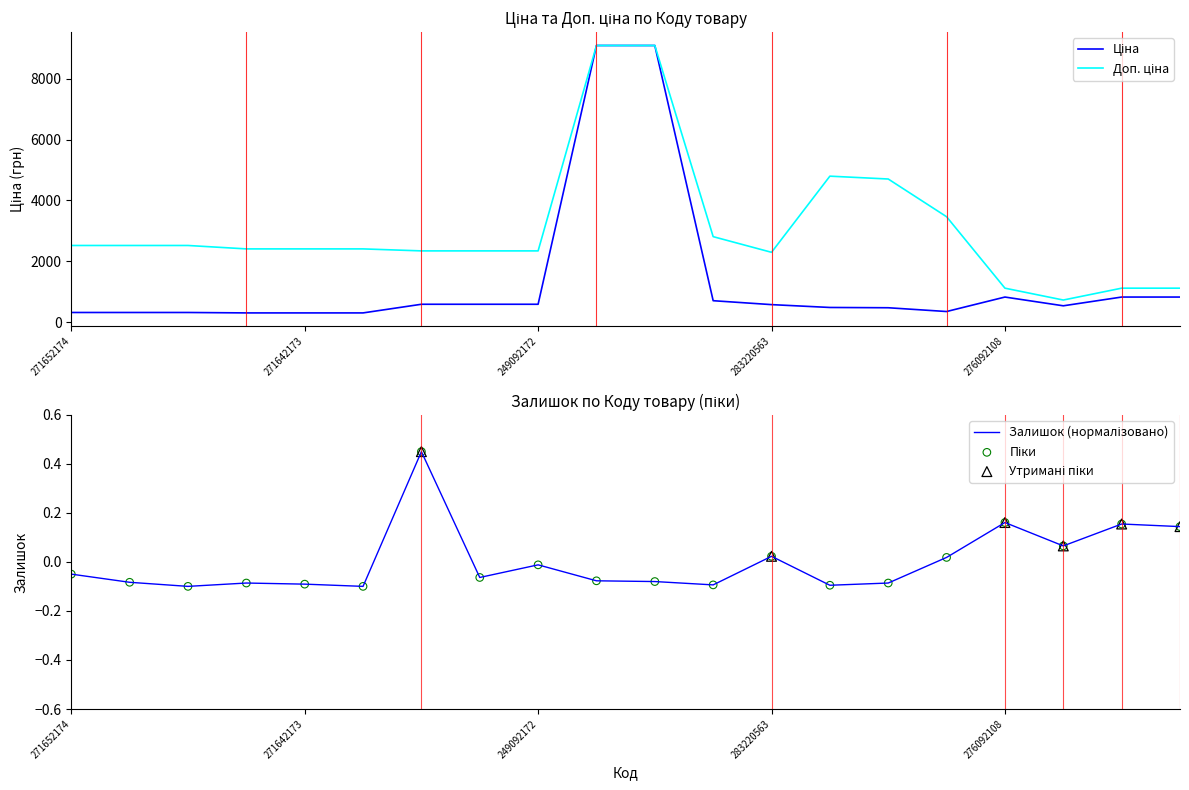

Which series contains the lowest Y value?

Залишок